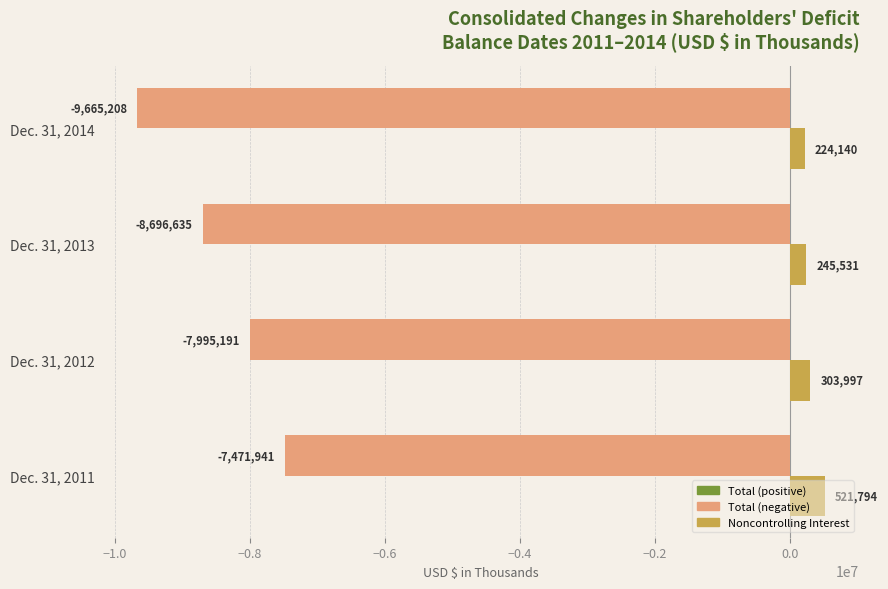

What is the greatest value displayed?

521794